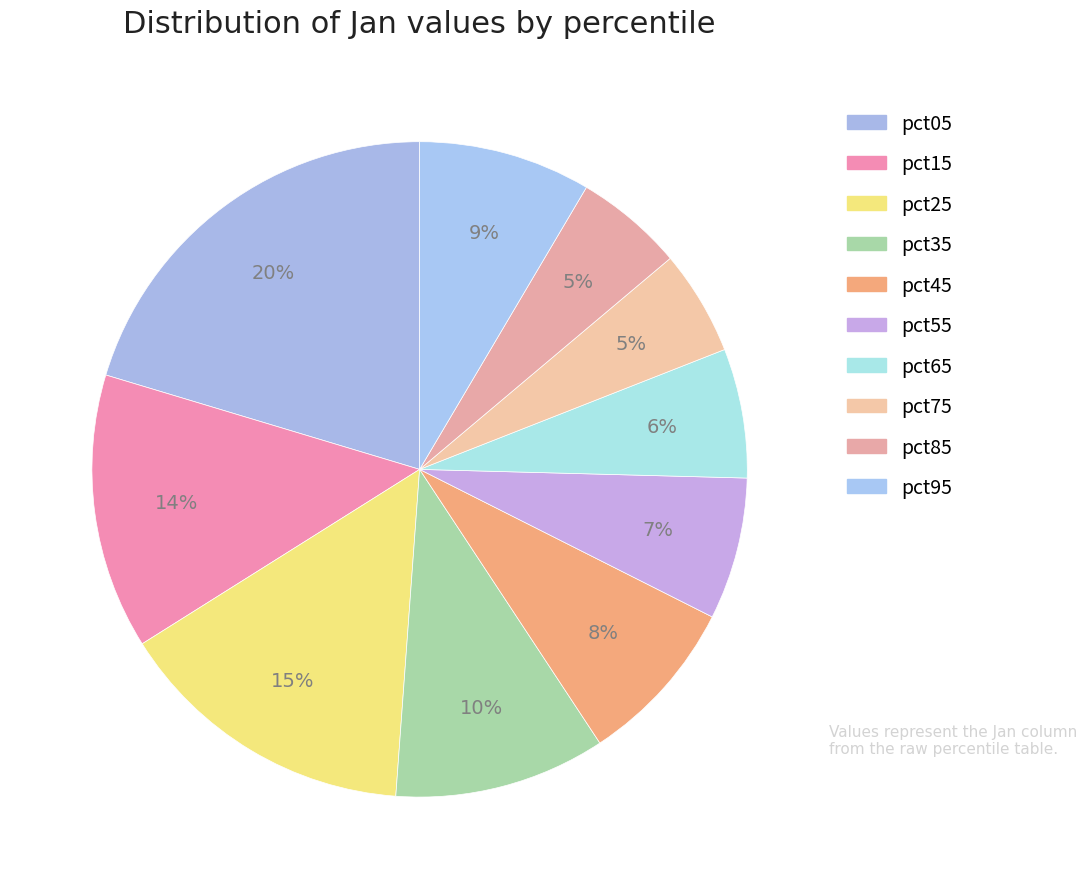

Count the number of slices in the pie.

10